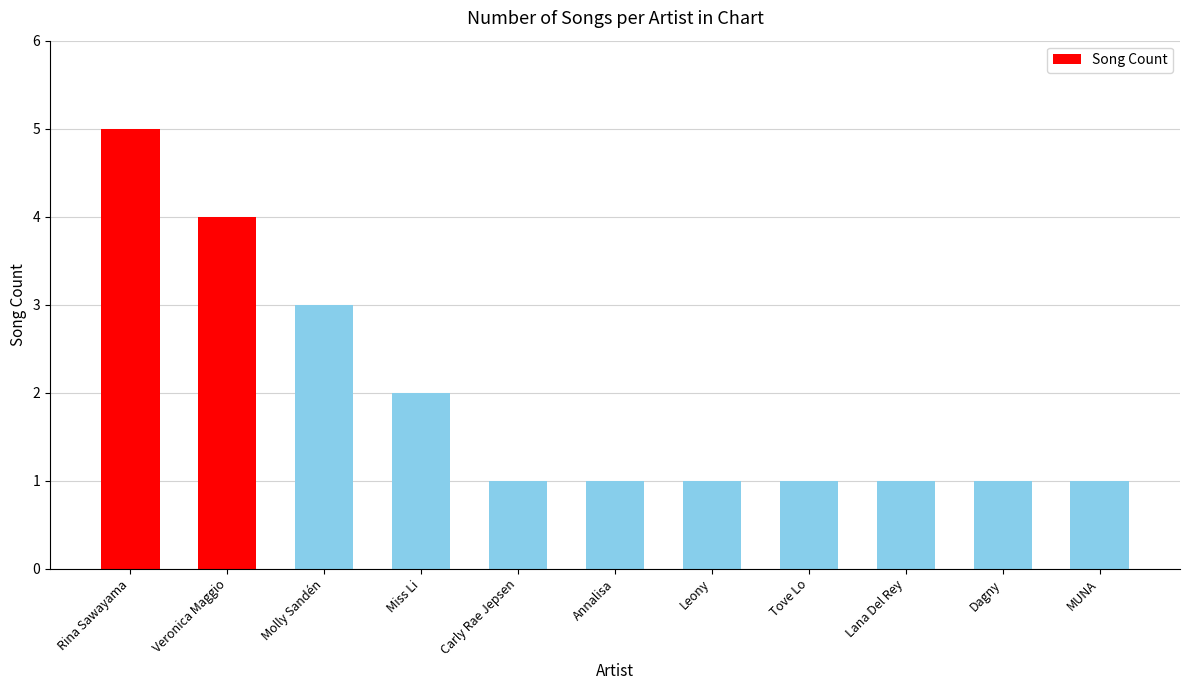

Approximately how many times larger is the value at Tove Lo compared to Leony?

1.0